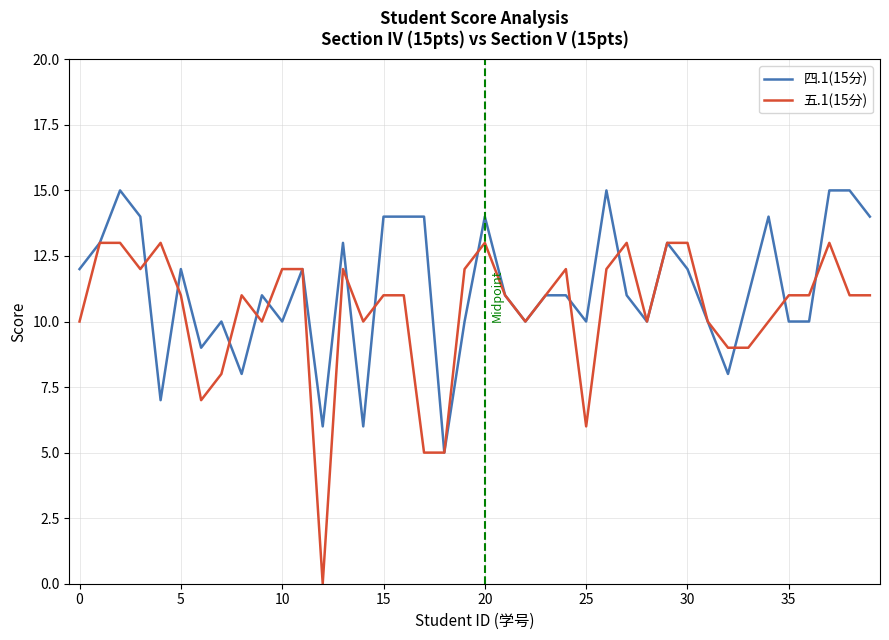

What is the sum of all 四.1(15分) values?

450